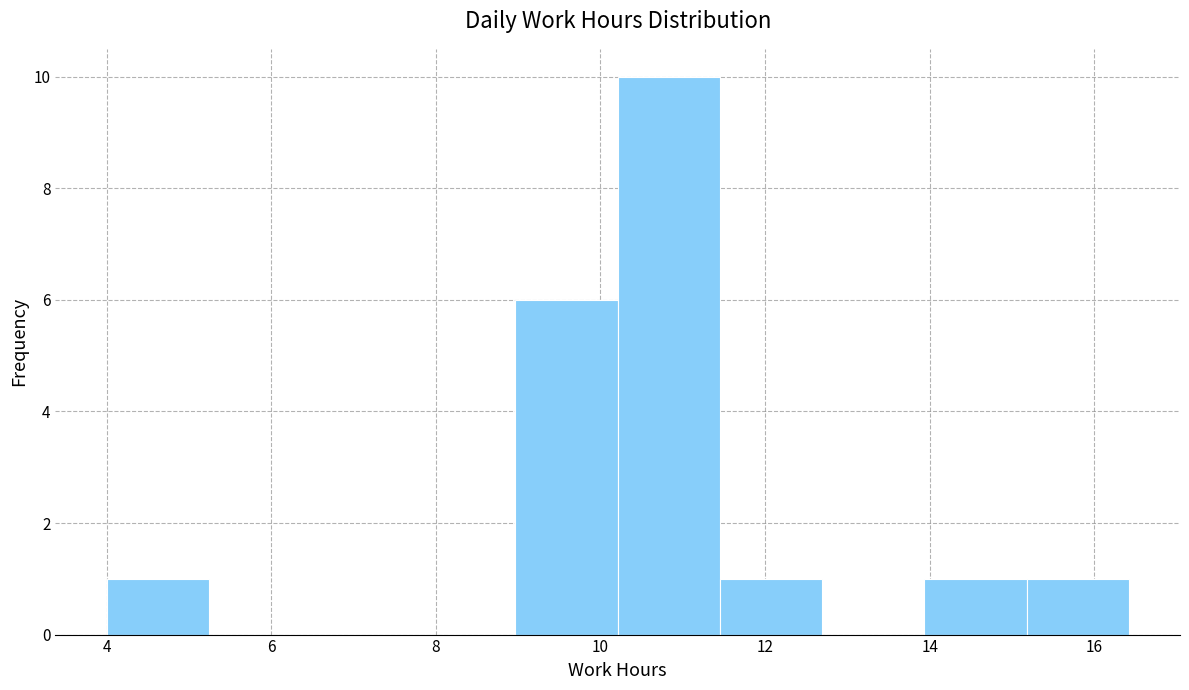

Which range on the x-axis has the tallest bar?

10.2 to 11.4